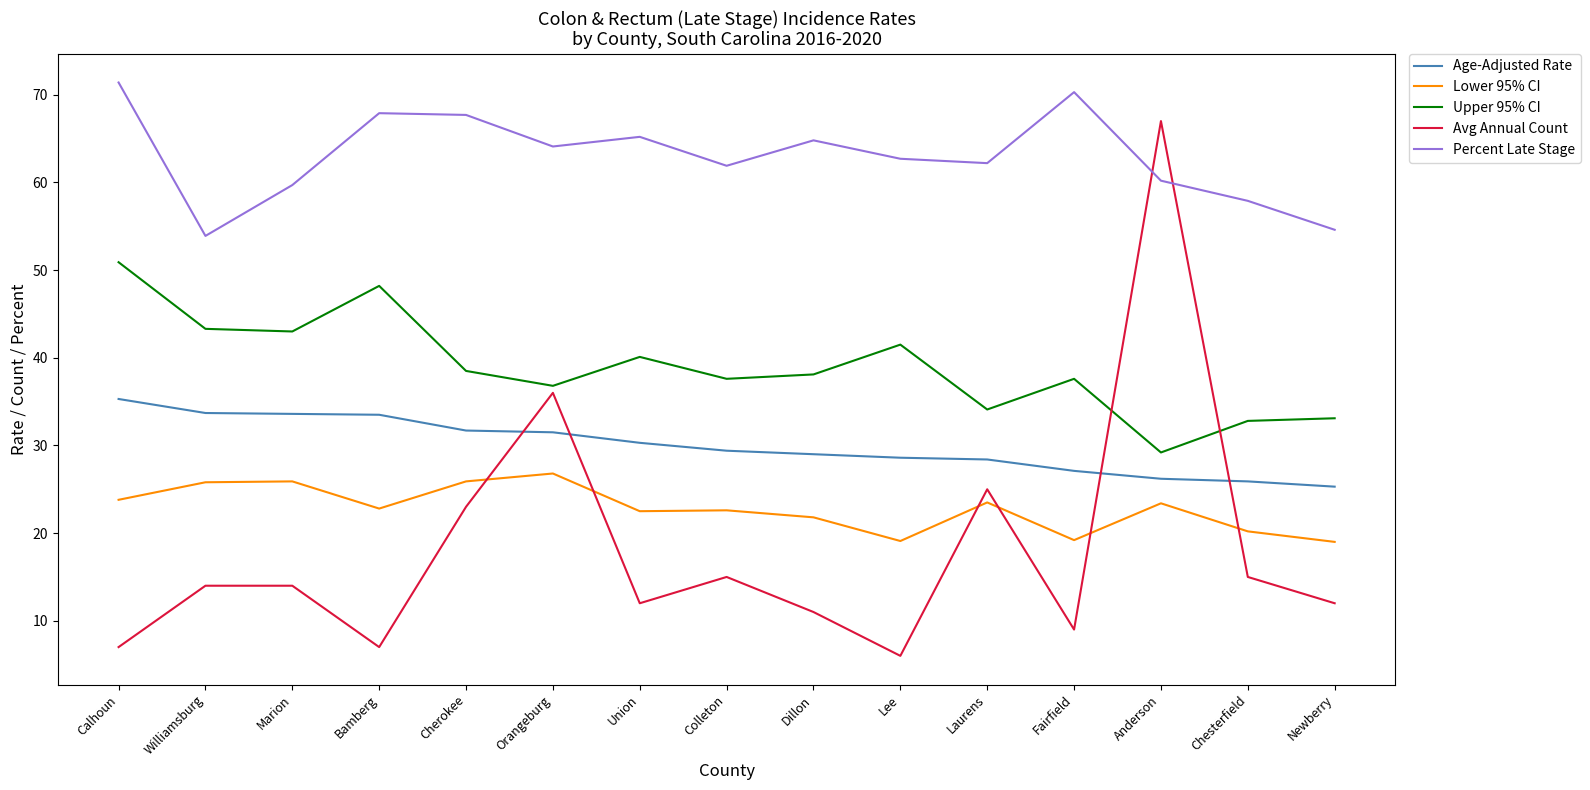

Is it true that Lower 95% CI equals 19.2 at Fairfield?

True